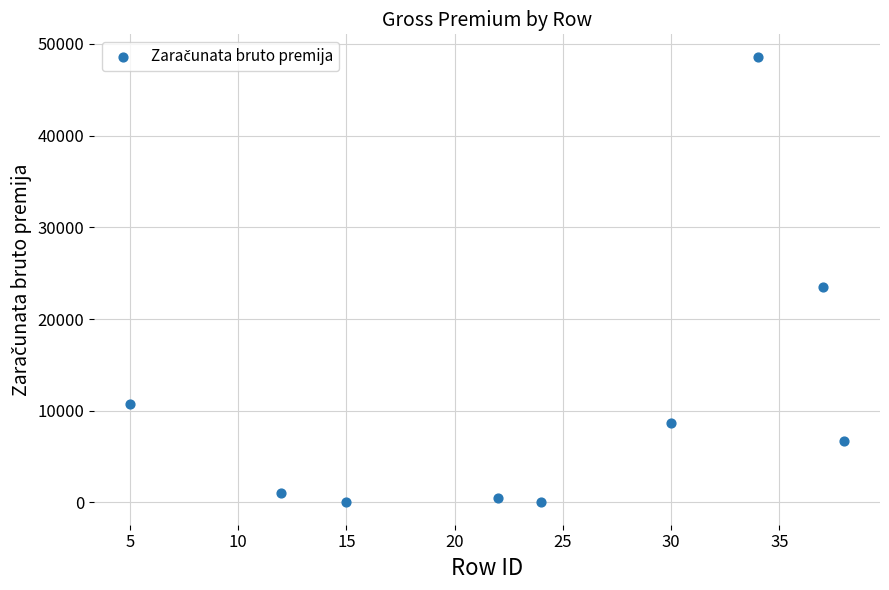

What is the average X value?

24.1